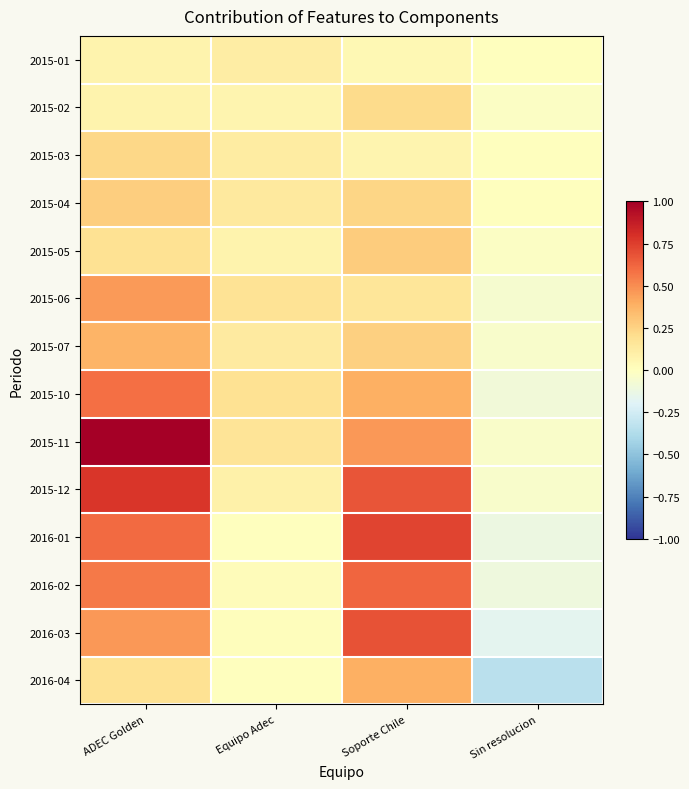

At which category is the sum across all series the highest?

ADEC Golden